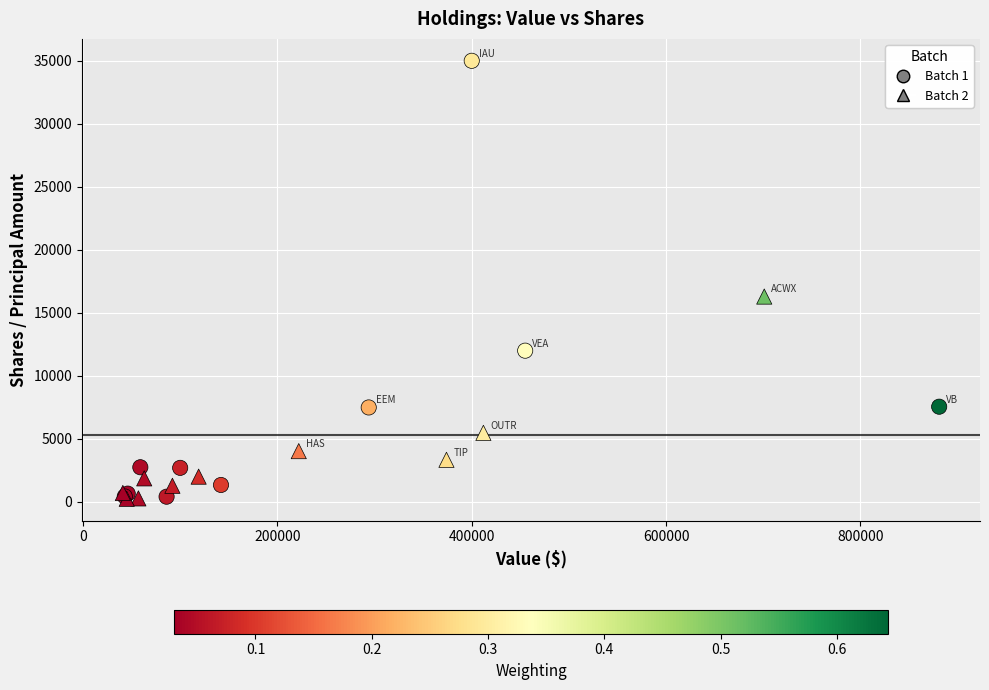

What are all the series names shown in the legend?

Batch 1, Batch 2